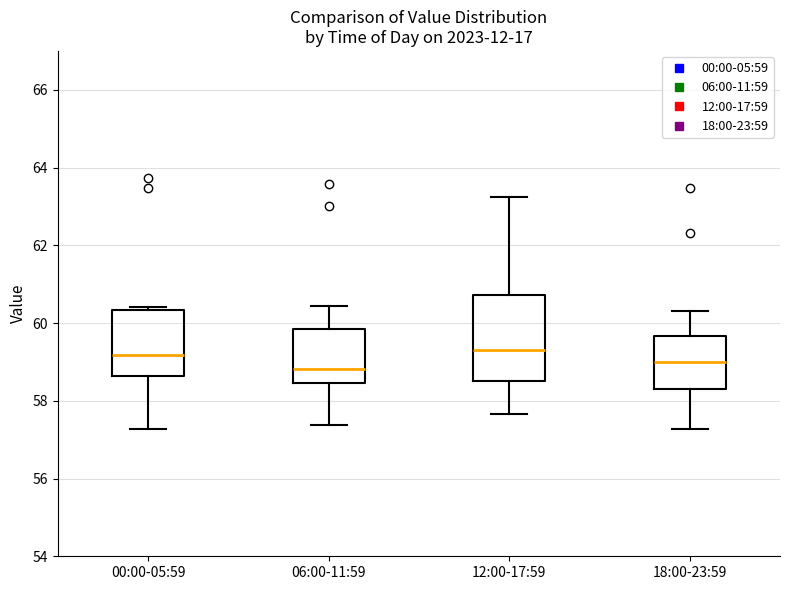

Which box is the tallest, from its lower edge to its upper edge?

12:00-17:59